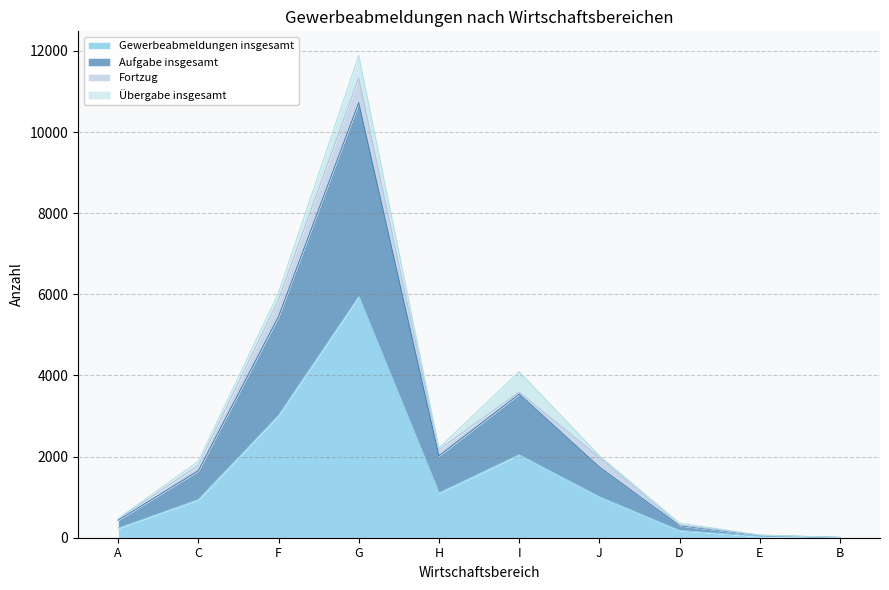

Which category has the lowest value across all series?

B